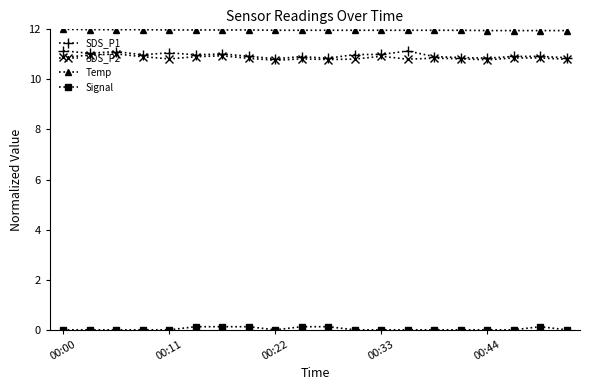

What are all the series names shown in the legend?

SDS_P1, SDS_P2, Temp, Signal